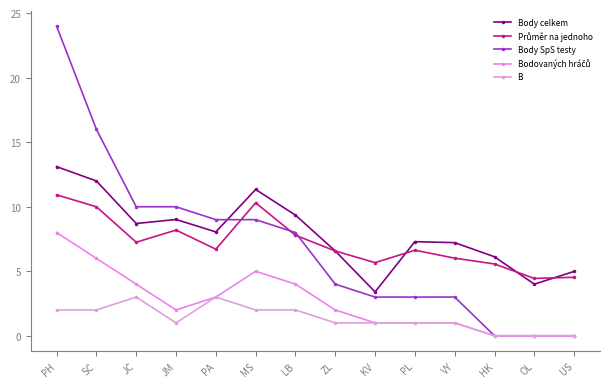

What is the difference between the maximum and minimum values in the B series?

3.0